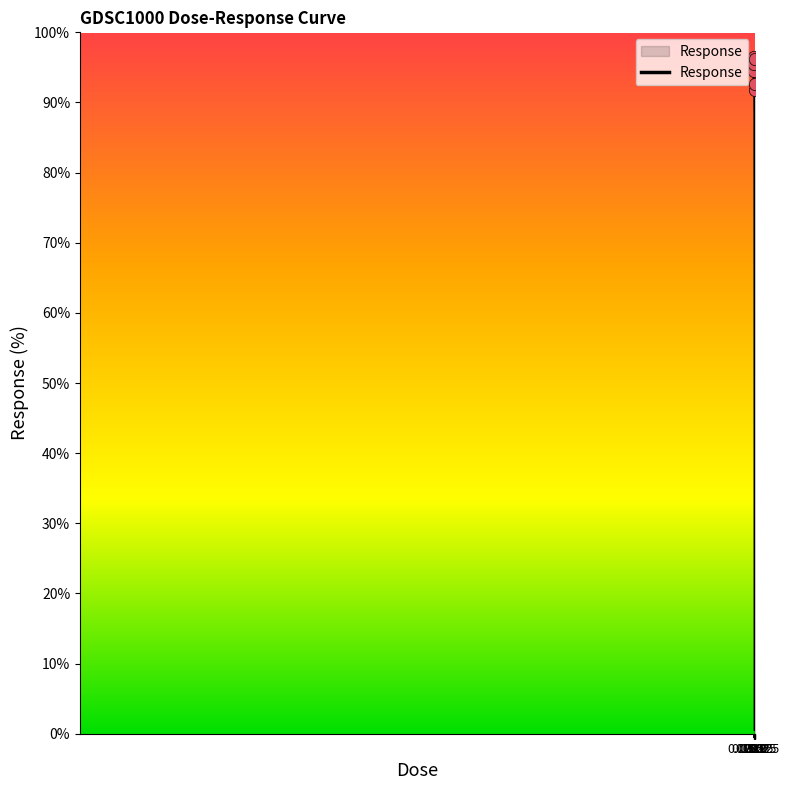

What is the difference between the maximum and minimum values?

95.9